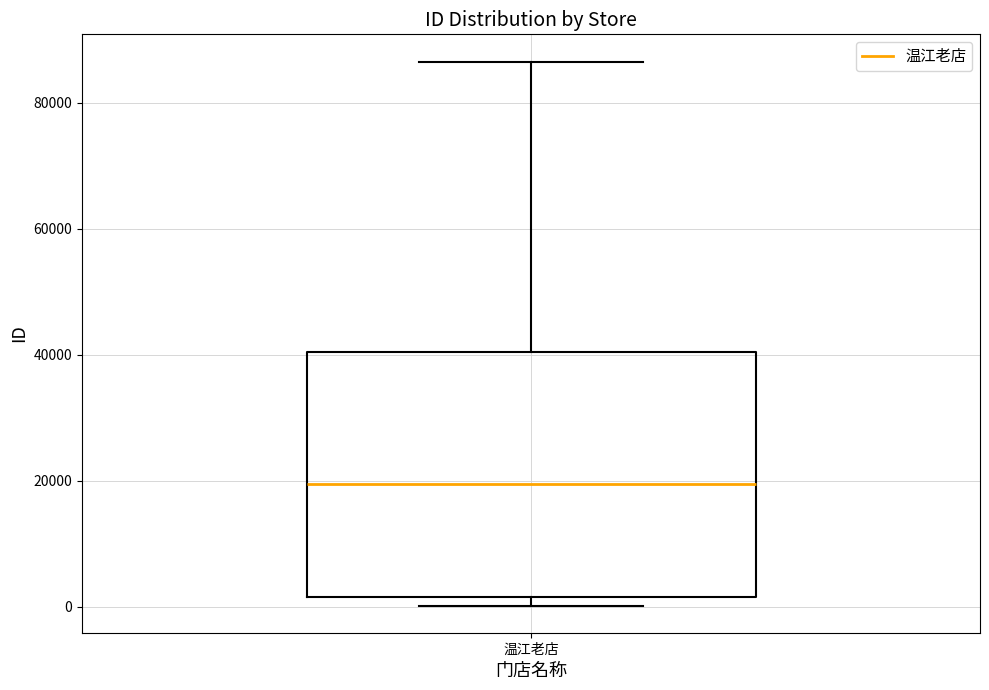

Where is the upper edge of the box for 温江老店 on the y-axis? The values are not printed on the chart, so give them approximately, as read against the axis.

40000